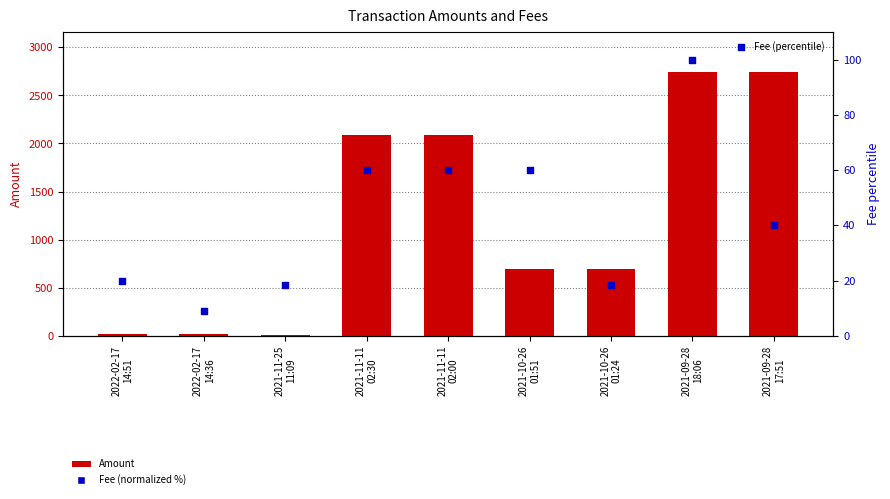

At how many categories does at least one series exceed 1710?

4